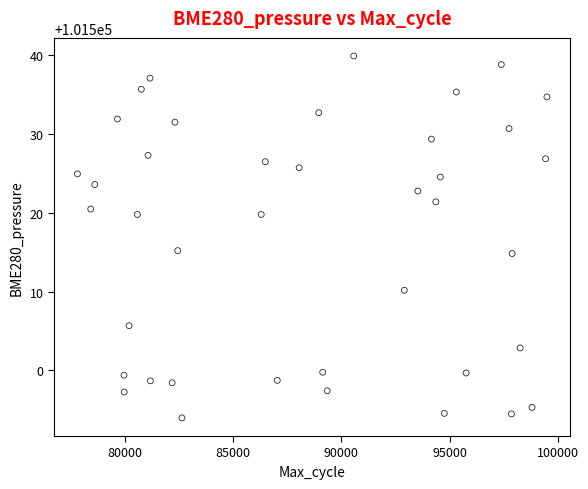

What is the range of Y values (max minus min)?

46.0